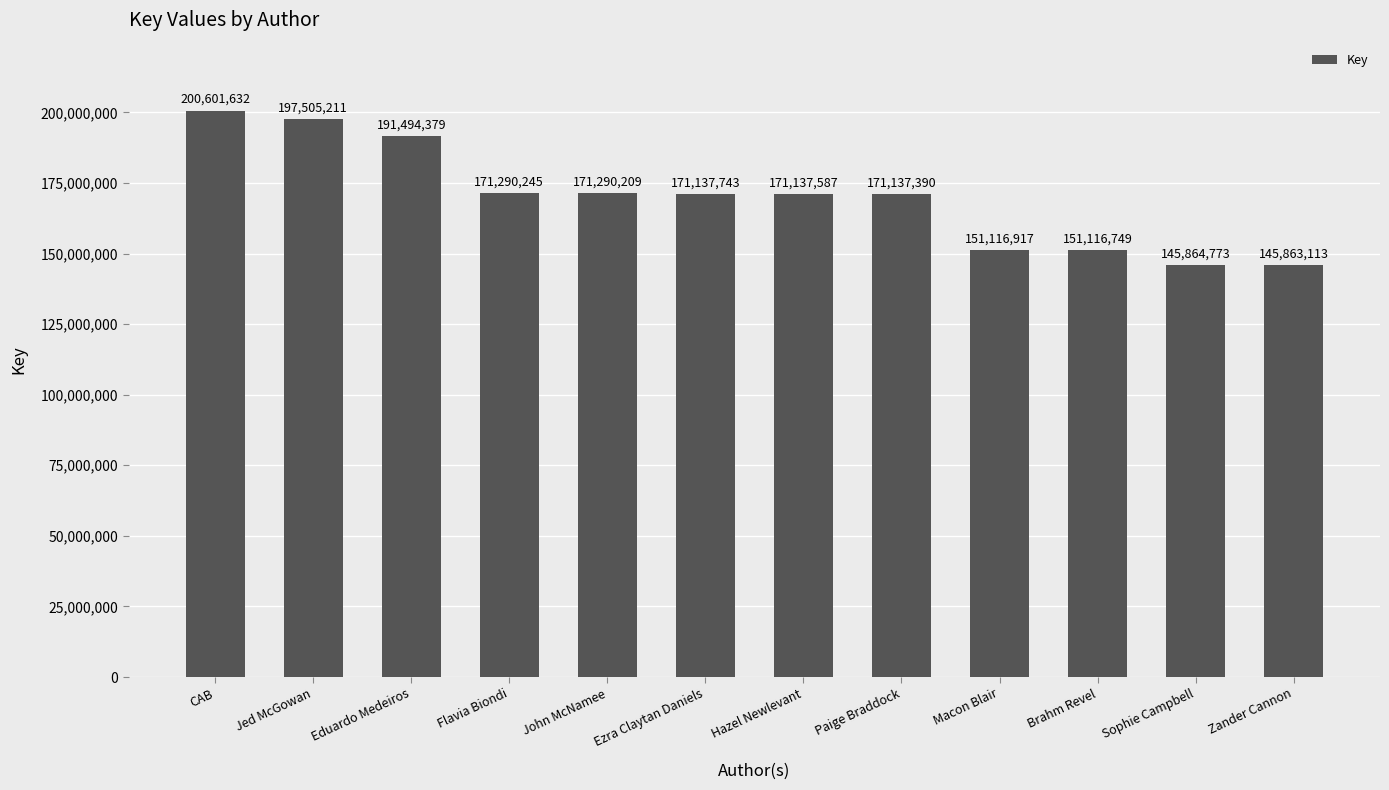

Where does the data first go above 171137743?

CAB